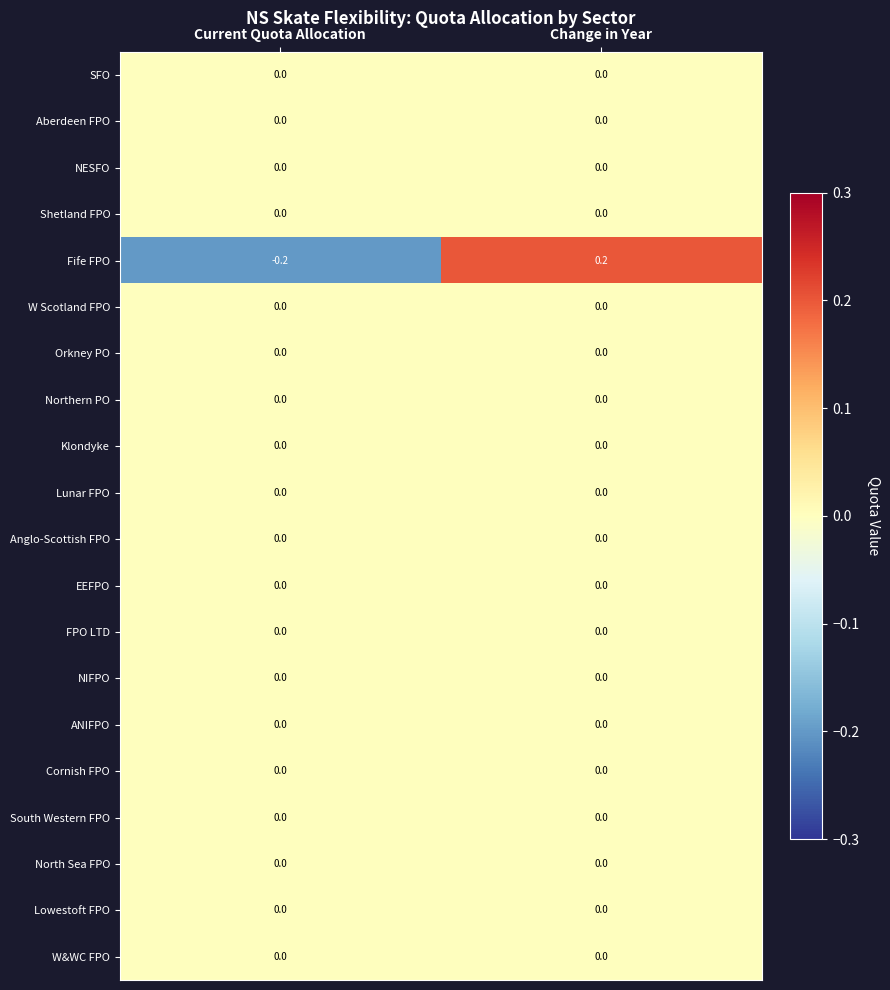

What is the greatest value displayed?

0.2